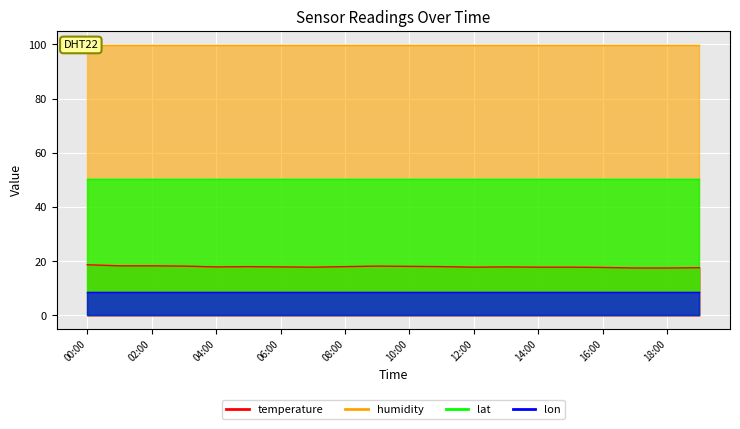

Is the value of lon at 05:00 greater than the value of lat at 06:00?

No